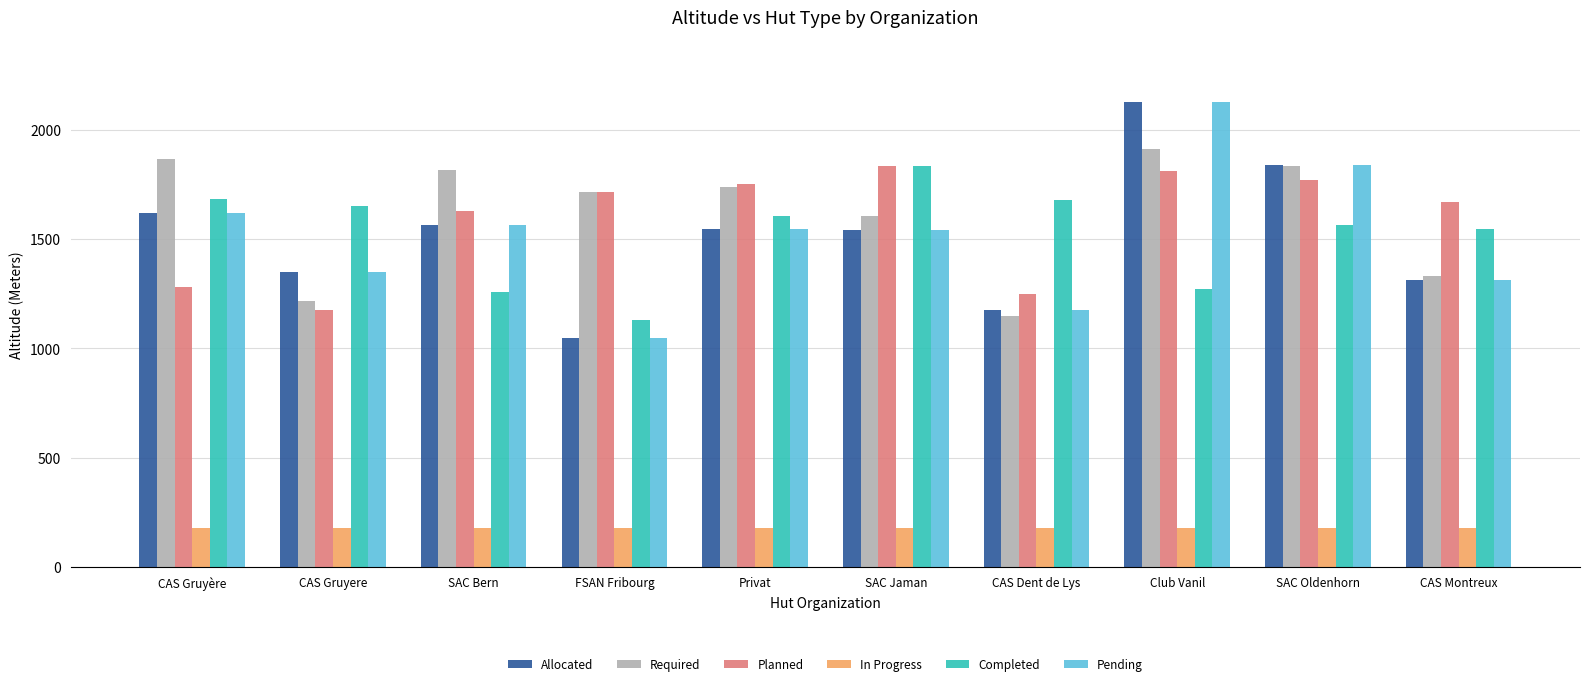

Count the number of categories in the chart.

10